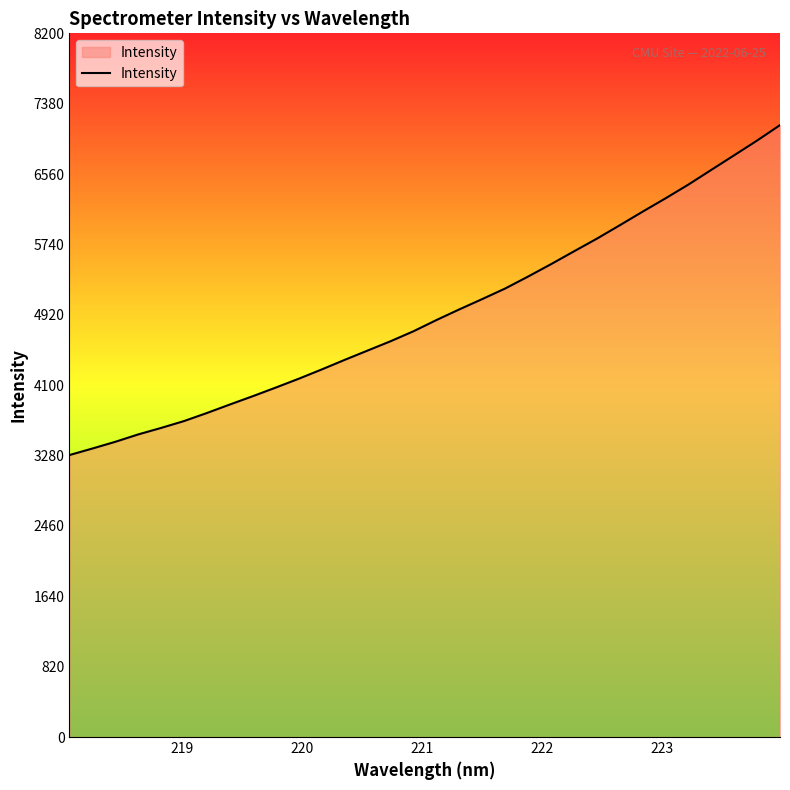

What is the difference between the maximum and minimum values?

3844.6